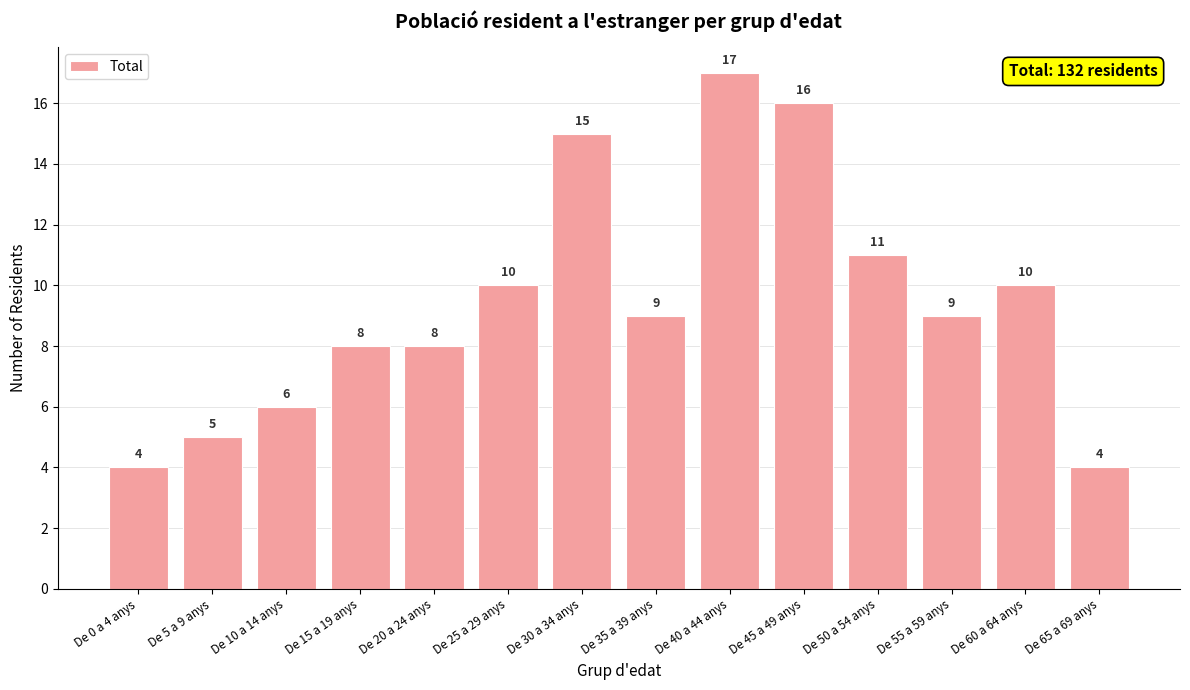

What is the change in value from De 0 a 4 anys to De 10 a 14 anys?

+2